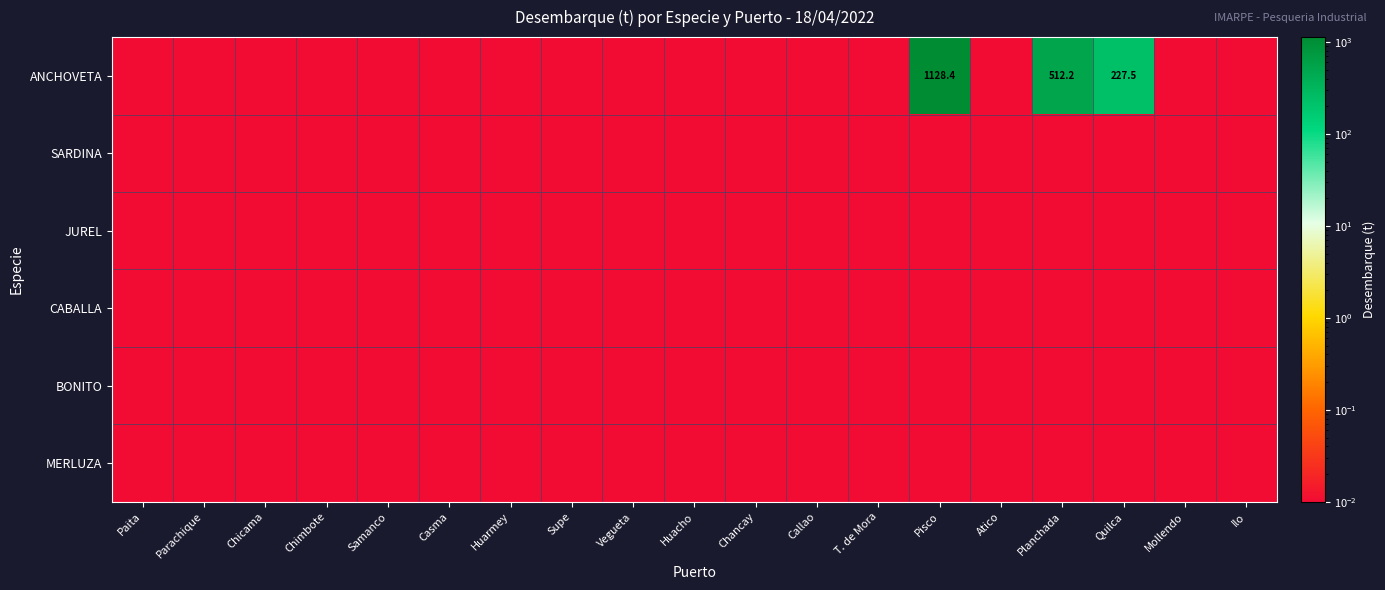

The CABALLA series shows 0.0 at Ilo. True or false?

True